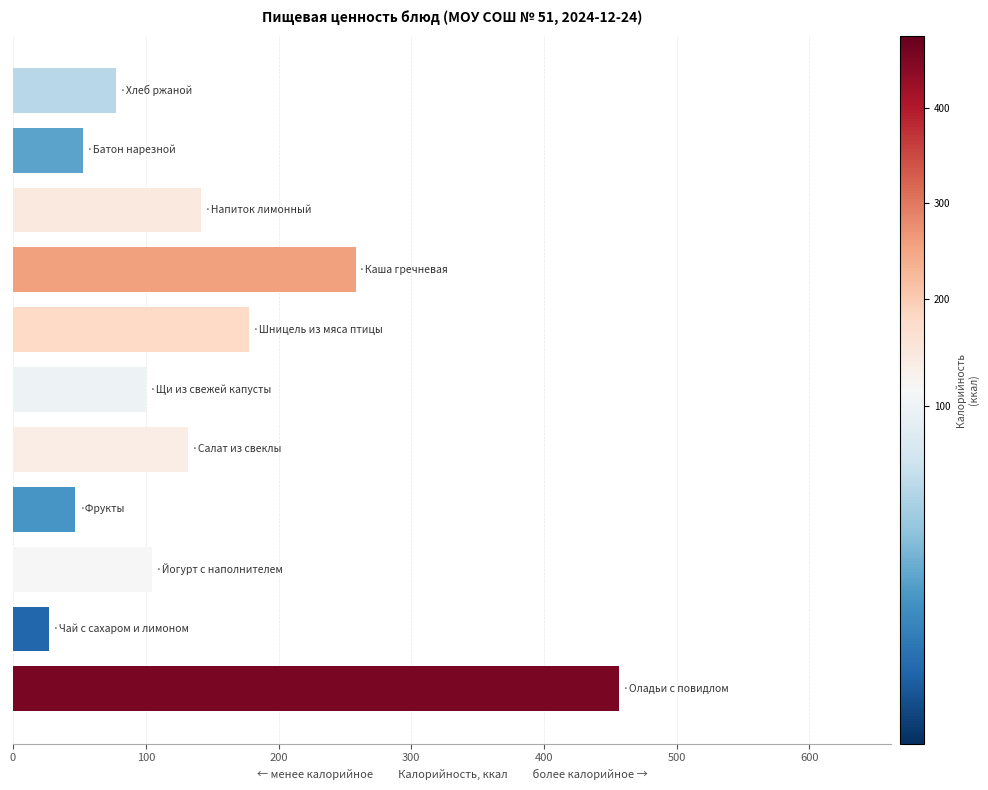

What is the sum of all values?

1574.3